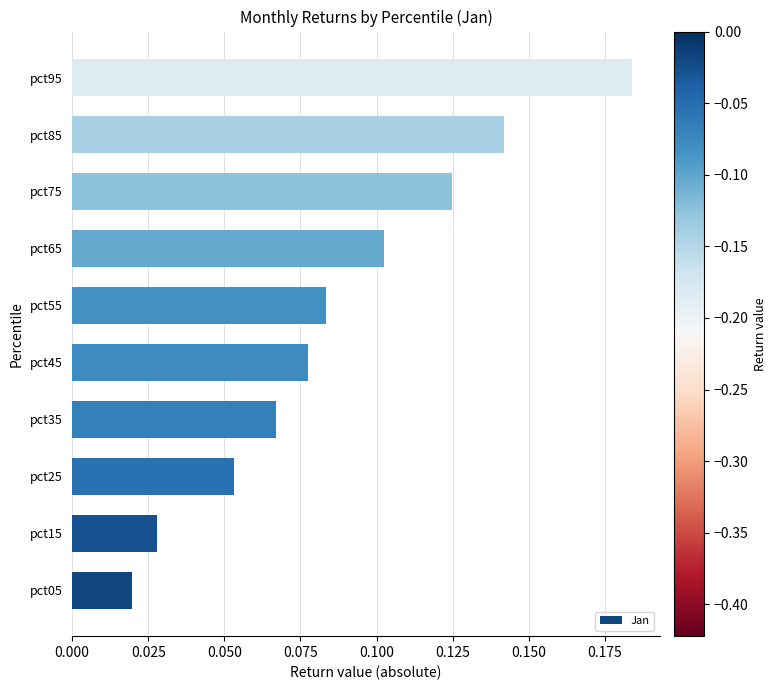

Rank the categories by value from highest to lowest.

pct95, pct85, pct75, pct65, pct55, pct45, pct35, pct25, pct15, pct05